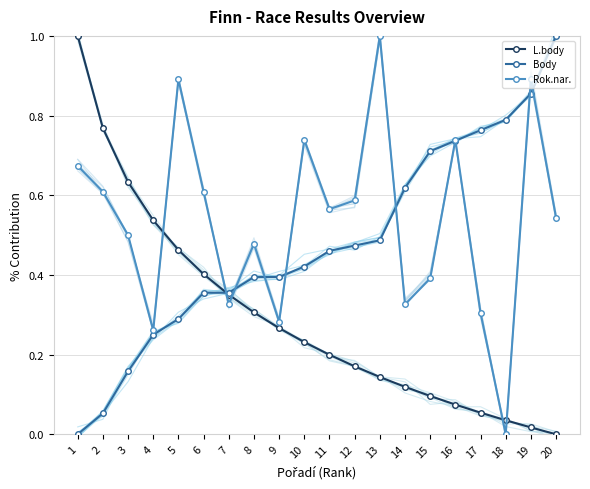

How many positive values does the Body series have?

19